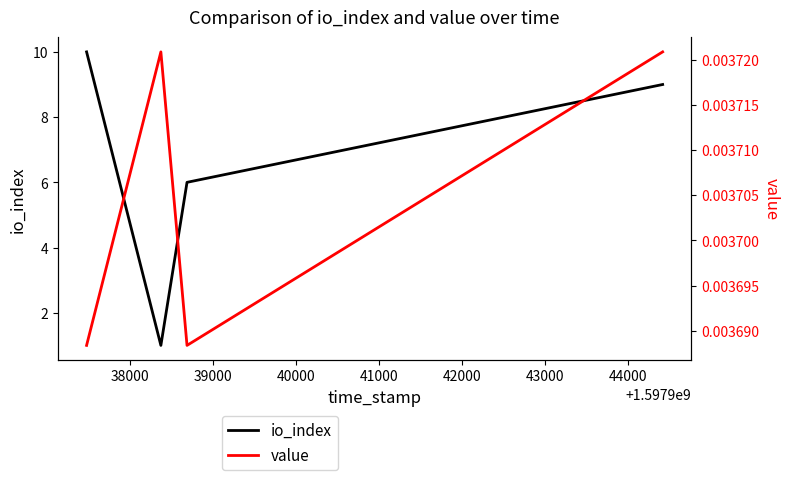

What is the maximum value for io_index?

10